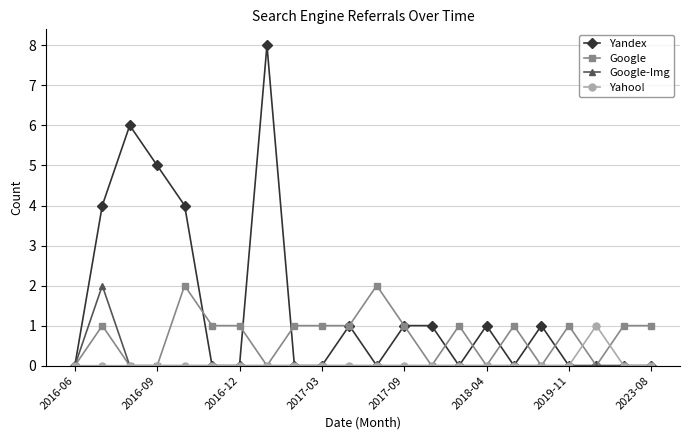

What is the greatest value displayed?

8